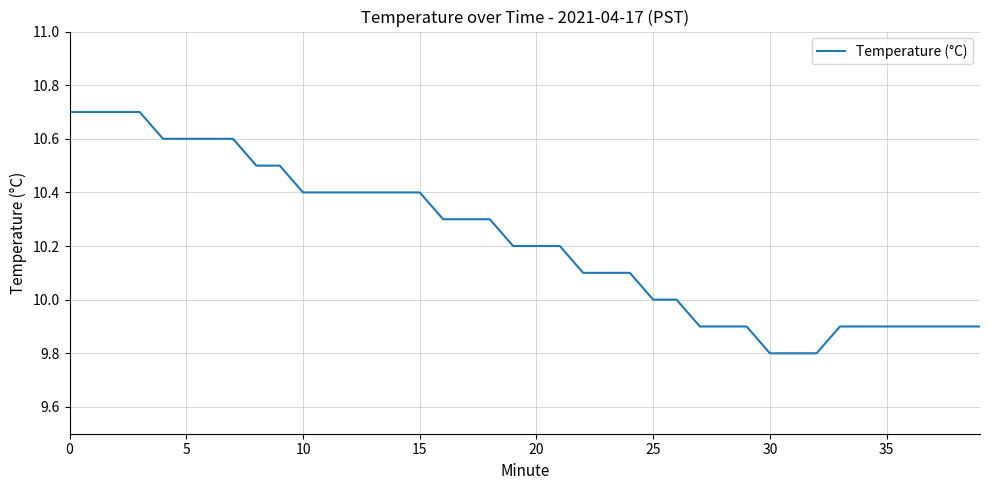

Does the chart display data point markers on the line(s)?

No